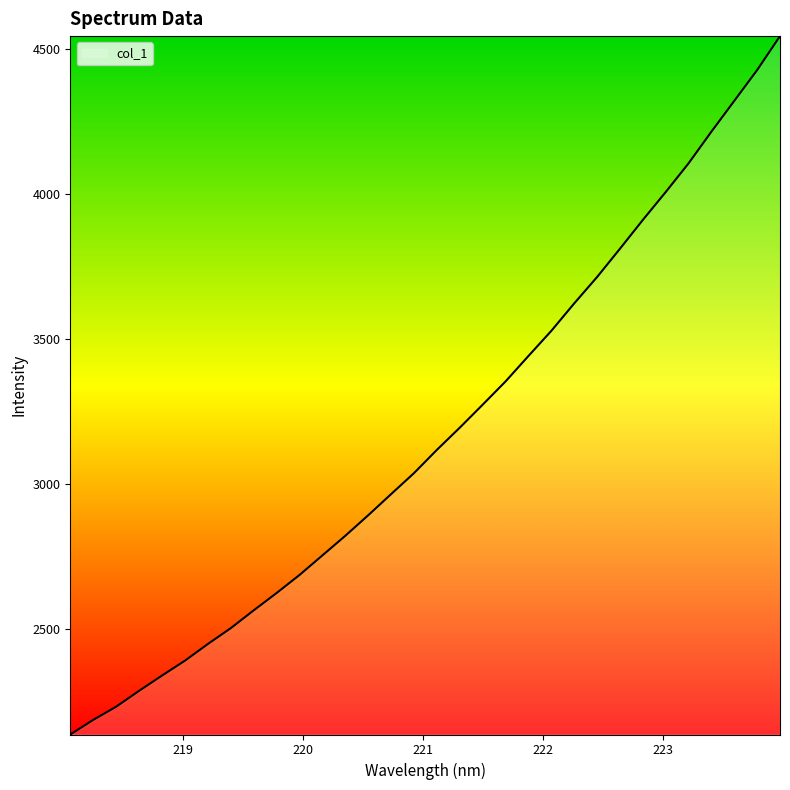

What is the sum of all values?

101435.3